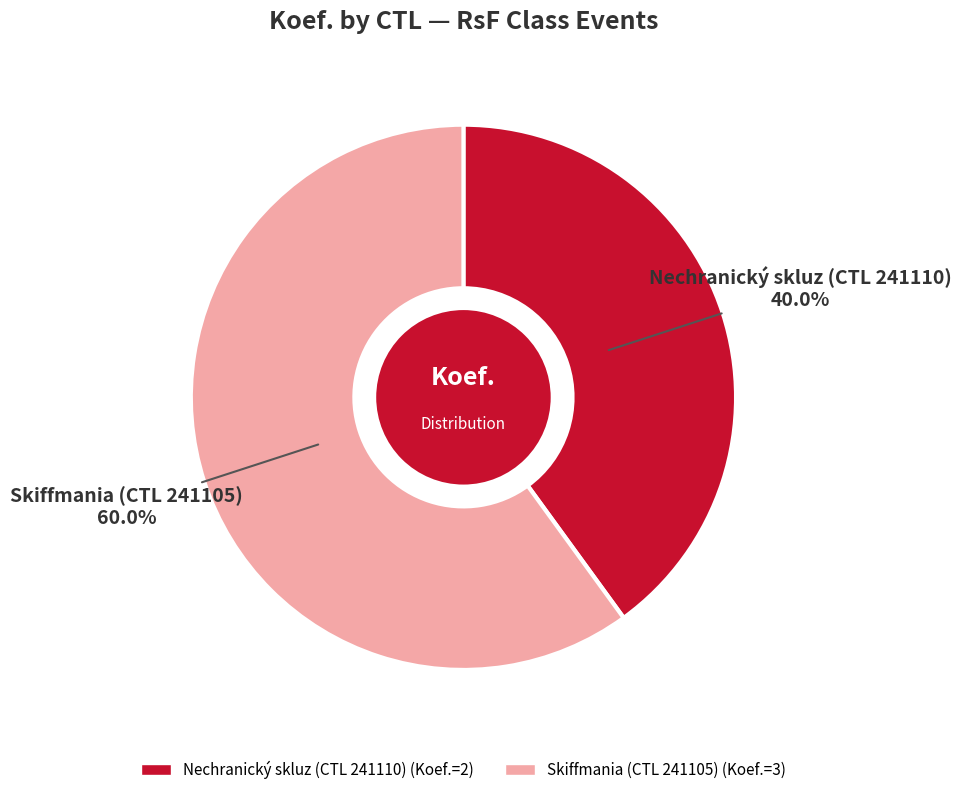

Which has a higher value, 241105 or 241110?

241105